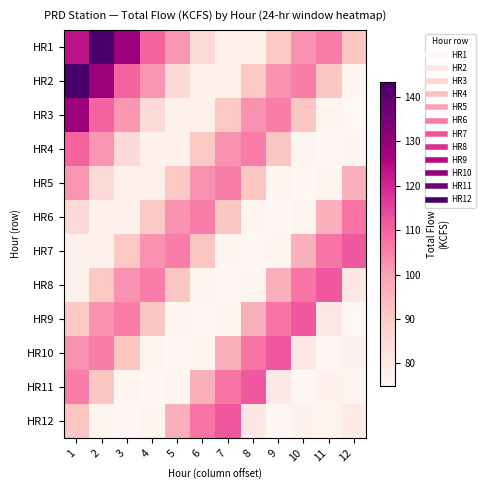

Reading left to right, list all the values displayed in this chart.

HR1: 1=123.1	2=143.4	3=129.0	4=109.9	5=101.7	6=85.1	7=77.5	8=77.2	9=91.0	10=102.7	11=105.9	12=91.4
HR2: 1=143.4	2=129.0	3=109.9	4=101.7	5=85.1	6=77.5	7=77.2	8=91.0	9=102.7	10=105.9	11=91.4	12=75.5
HR3: 1=129.0	2=109.9	3=101.7	4=85.1	5=77.5	6=77.2	7=91.0	8=102.7	9=105.9	10=91.4	11=75.5	12=74.9
HR4: 1=109.9	2=101.7	3=85.1	4=77.5	5=77.2	6=91.0	7=102.7	8=105.9	9=91.4	10=75.5	11=74.9	12=75.9
HR5: 1=101.7	2=85.1	3=77.5	4=77.2	5=91.0	6=102.7	7=105.9	8=91.4	9=75.5	10=74.9	11=75.9	12=96.7
HR6: 1=85.1	2=77.5	3=77.2	4=91.0	5=102.7	6=105.9	7=91.4	8=75.5	9=74.9	10=75.9	11=96.7	12=107.1
HR7: 1=77.5	2=77.2	3=91.0	4=102.7	5=105.9	6=91.4	7=75.5	8=74.9	9=75.9	10=96.7	11=107.1	12=111.8
HR8: 1=77.2	2=91.0	3=102.7	4=105.9	5=91.4	6=75.5	7=74.9	8=75.9	9=96.7	10=107.1	11=111.8	12=80.3
HR9: 1=91.0	2=102.7	3=105.9	4=91.4	5=75.5	6=74.9	7=75.9	8=96.7	9=107.1	10=111.8	11=80.3	12=75.3
HR10: 1=102.7	2=105.9	3=91.4	4=75.5	5=74.9	6=75.9	7=96.7	8=107.1	9=111.8	10=80.3	11=75.3	12=76.9
HR11: 1=105.9	2=91.4	3=75.5	4=74.9	5=75.9	6=96.7	7=107.1	8=111.8	9=80.3	10=75.3	11=76.9	12=76.4
HR12: 1=91.4	2=75.5	3=74.9	4=75.9	5=96.7	6=107.1	7=111.8	8=80.3	9=75.3	10=76.9	11=76.4	12=79.6